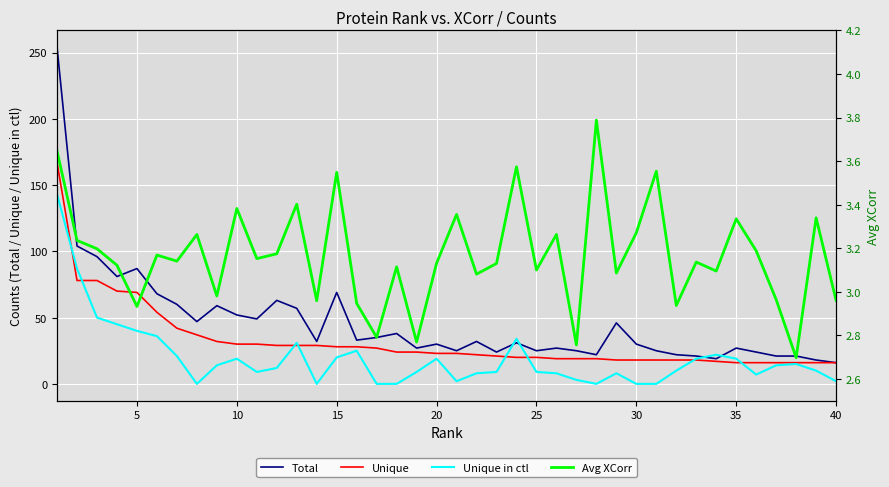

Is it true that Unique in ctl equals 9 at 25?

True